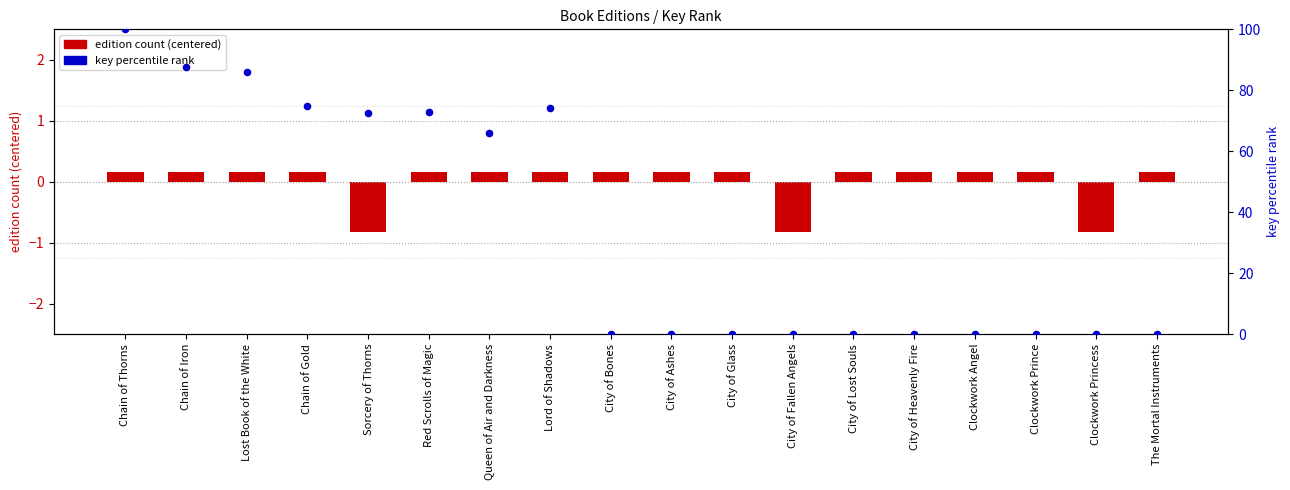

What is the total value across all series at Chain of Gold?

75.0